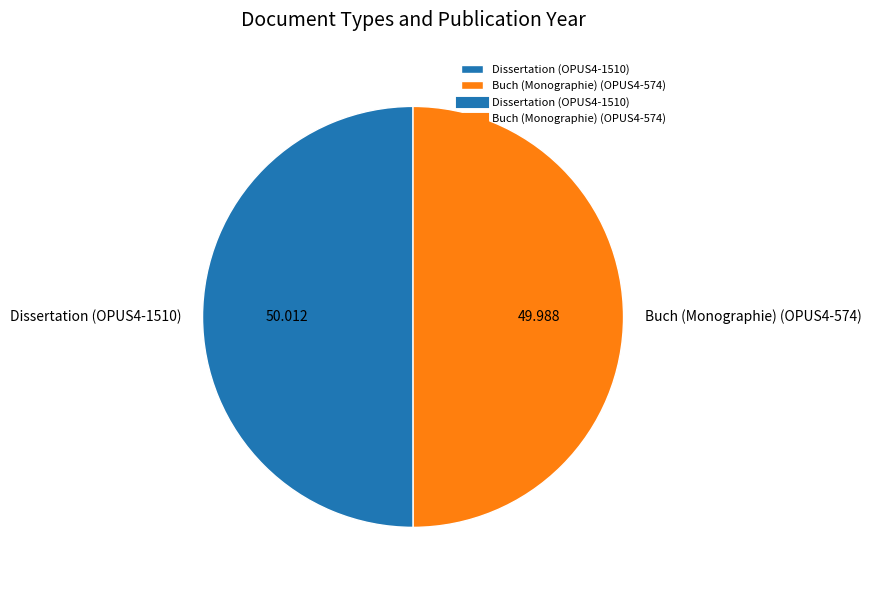

Count the number of slices in the pie.

2